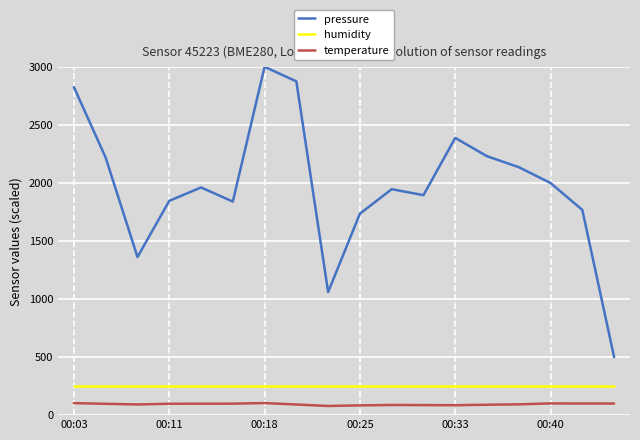

What is the difference between the maximum and minimum values in the pressure series?

2500.0